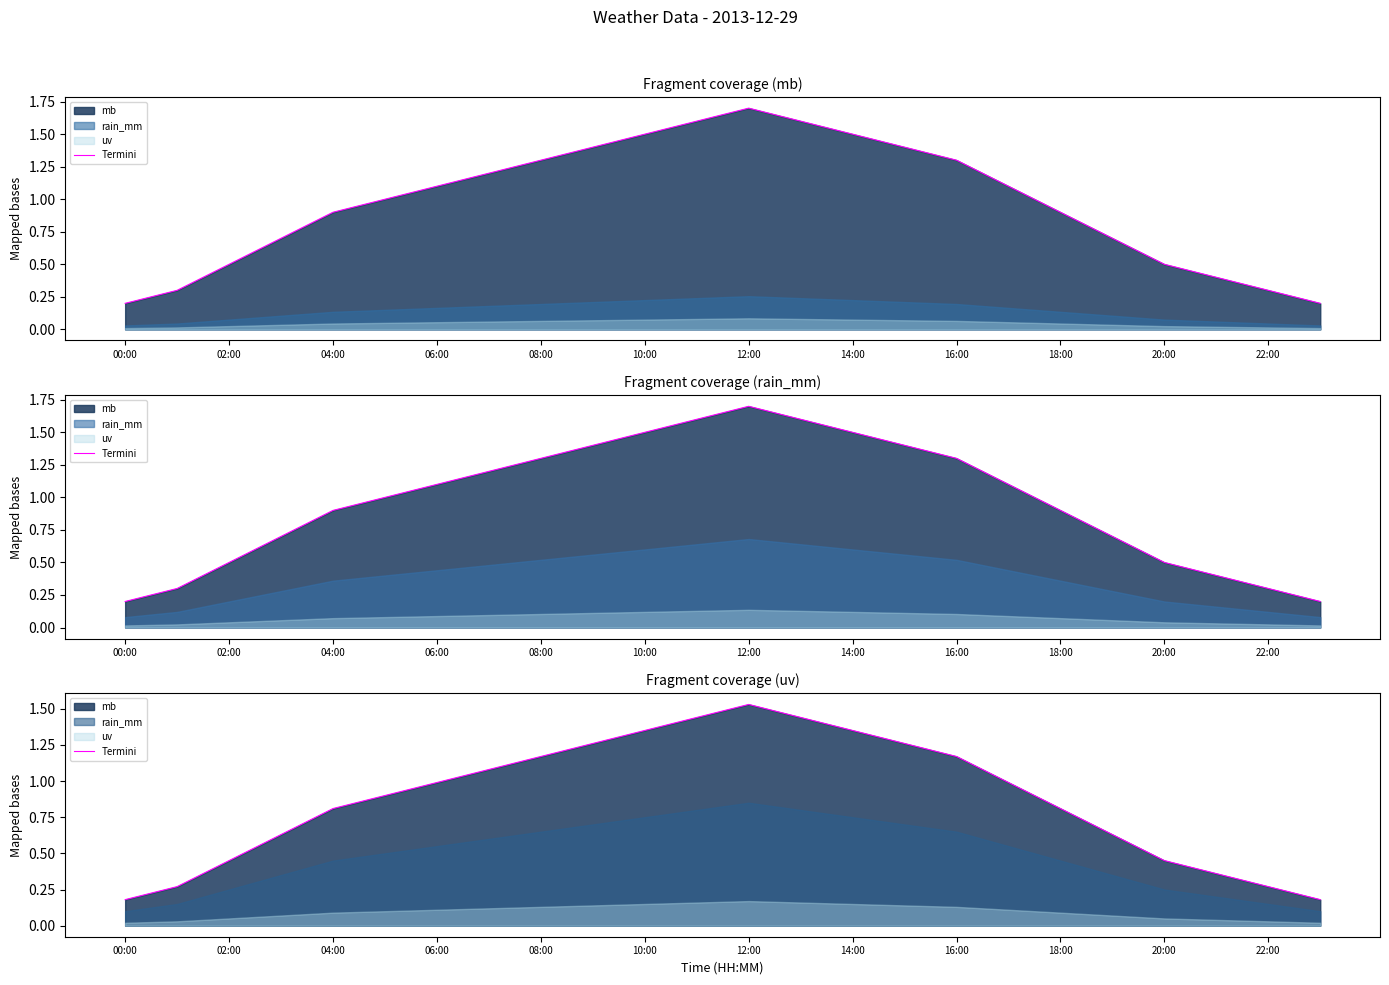

The value at 20:00 is 0.6. True or false?

False